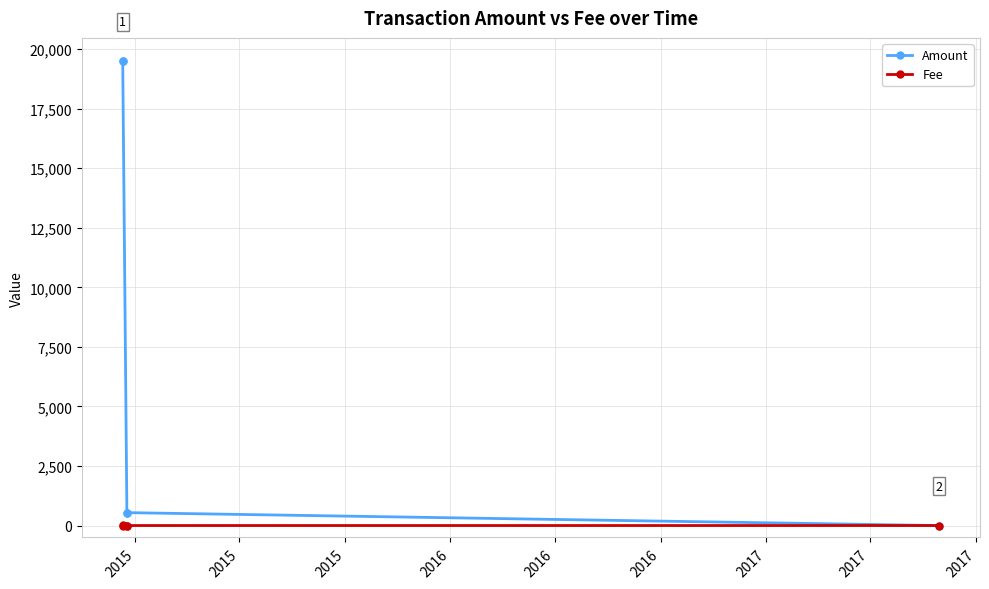

Rank the series by their maximum value, from highest to lowest.

Amount, Fee